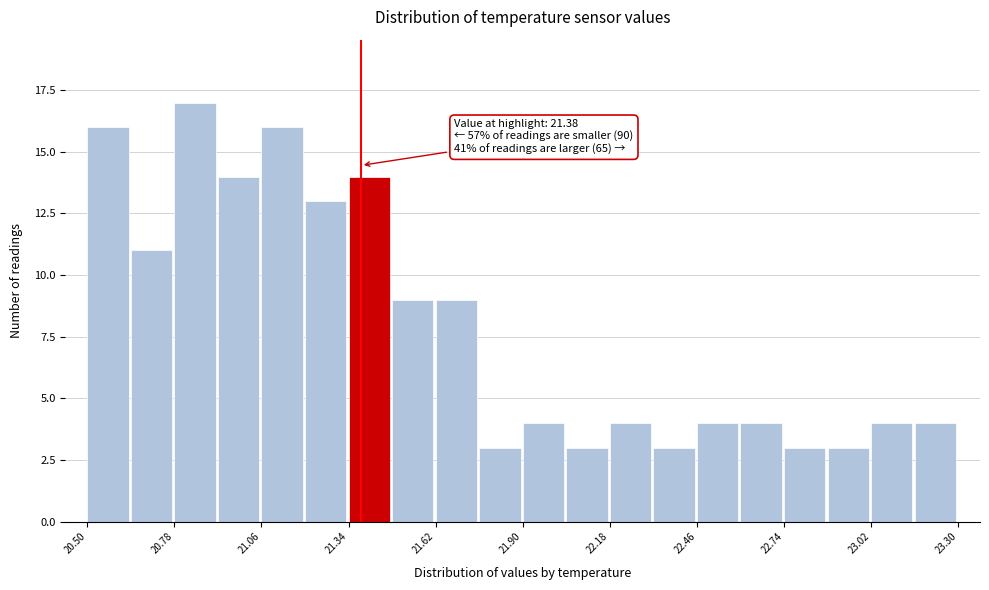

Read against the x-axis, roughly where is the centre of the tallest bar?

20.85